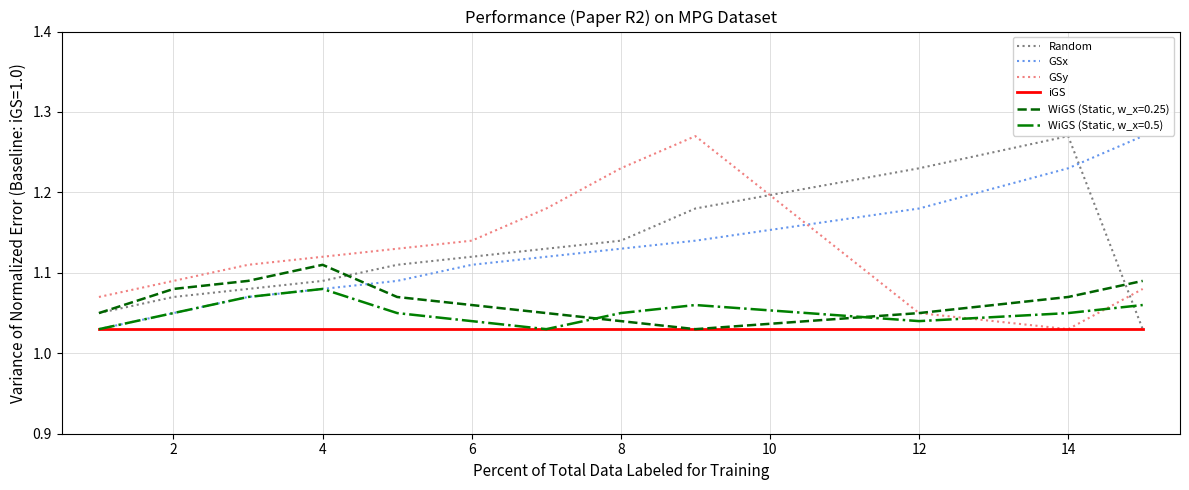

How many lines are shown in the chart?

6